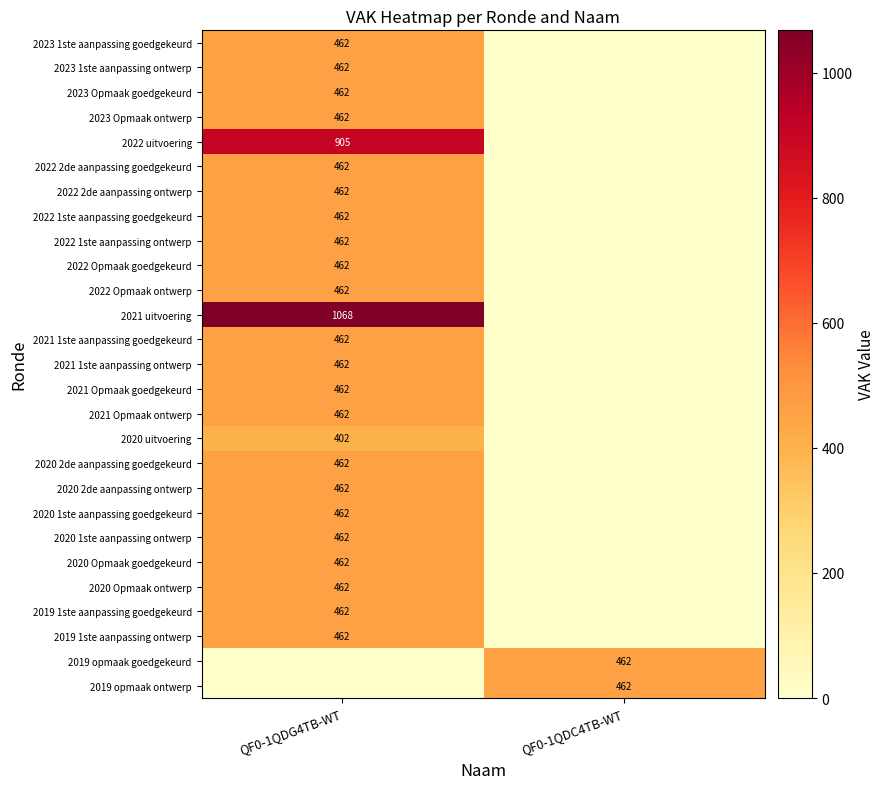

The value of 2022 uitvoering at QF0-1QDG4TB-WT is 1425. True or false?

False